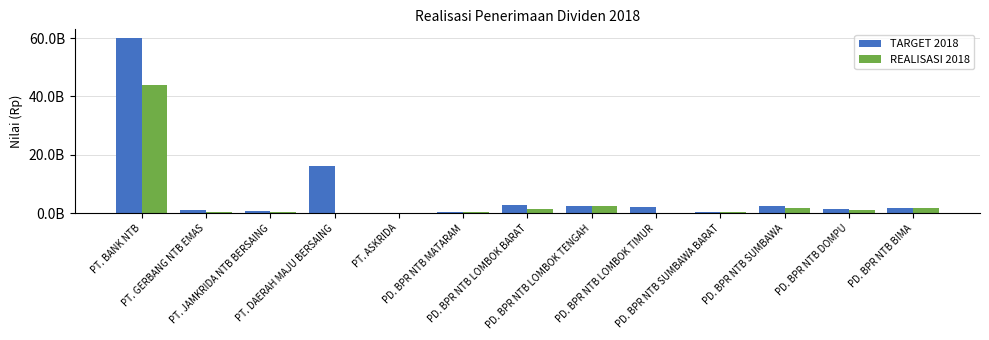

List the series in order of their overall mean, lowest first.

REALISASI 2018, TARGET 2018